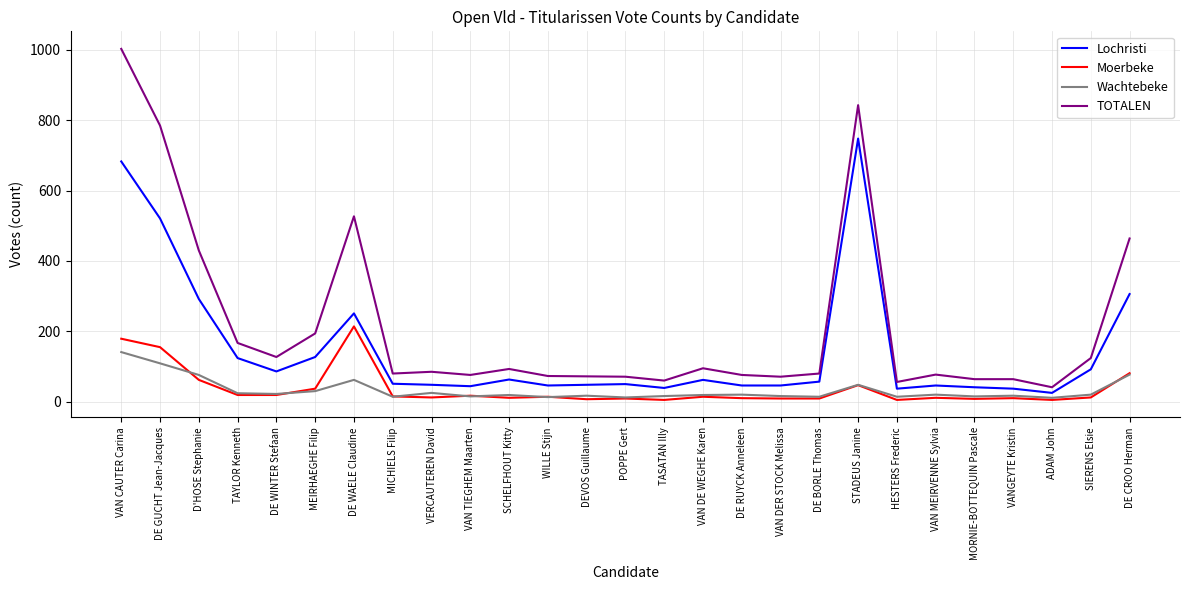

Does the chart display data point markers on the line(s)?

No